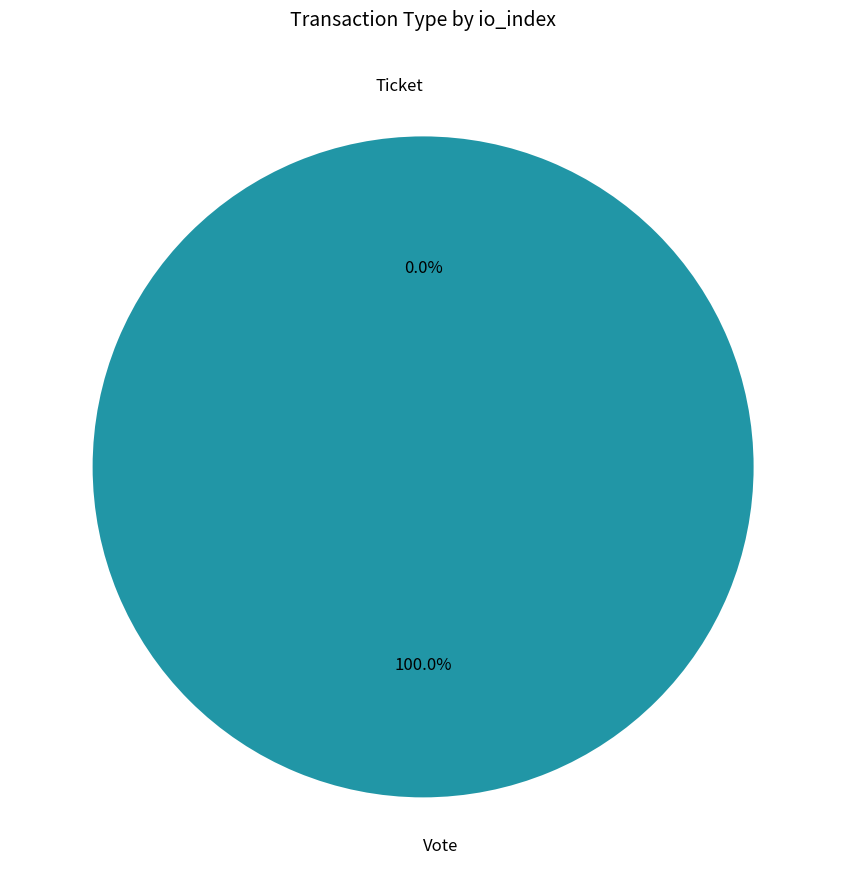

Which category accounts for the majority?

Vote